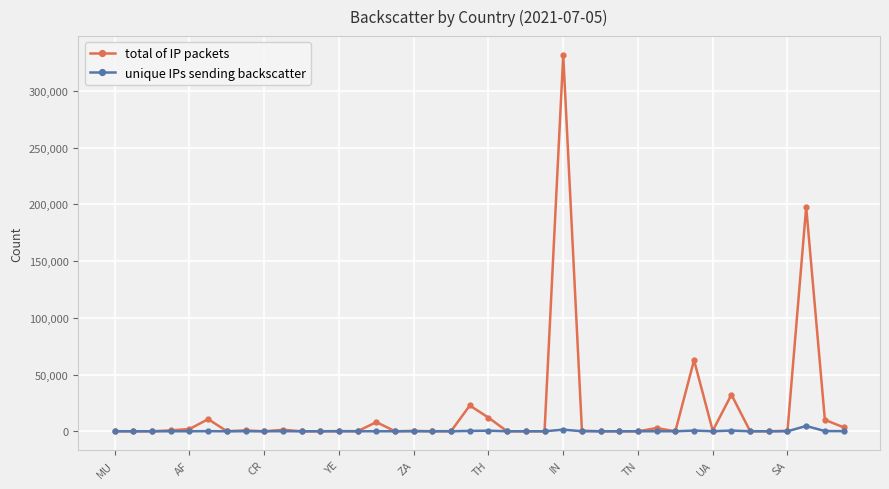

Which series has the largest range (max minus min)?

total of IP packets